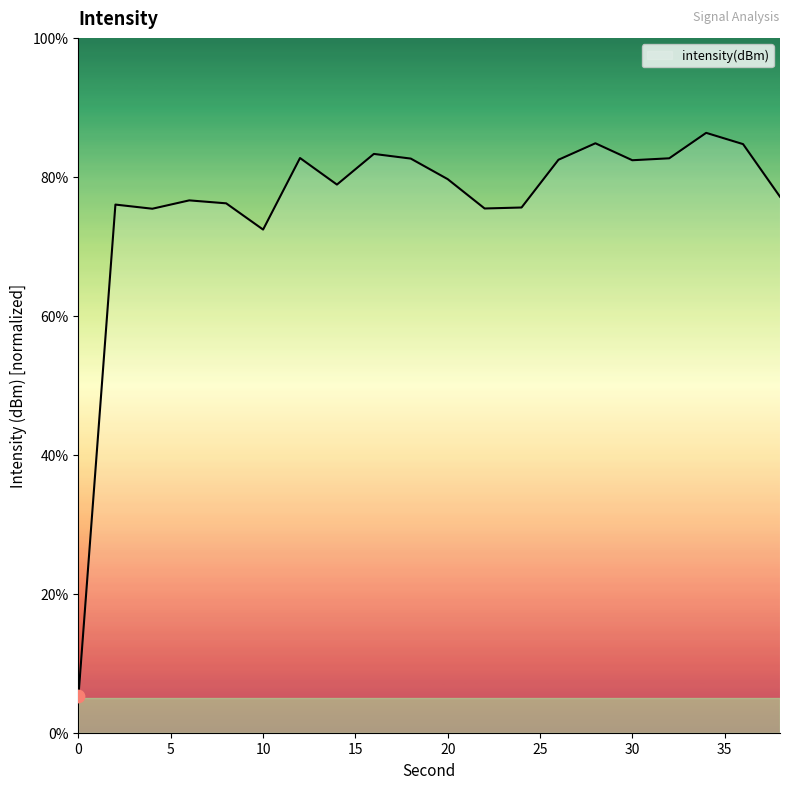

What is the difference between the maximum and minimum values?

81.0